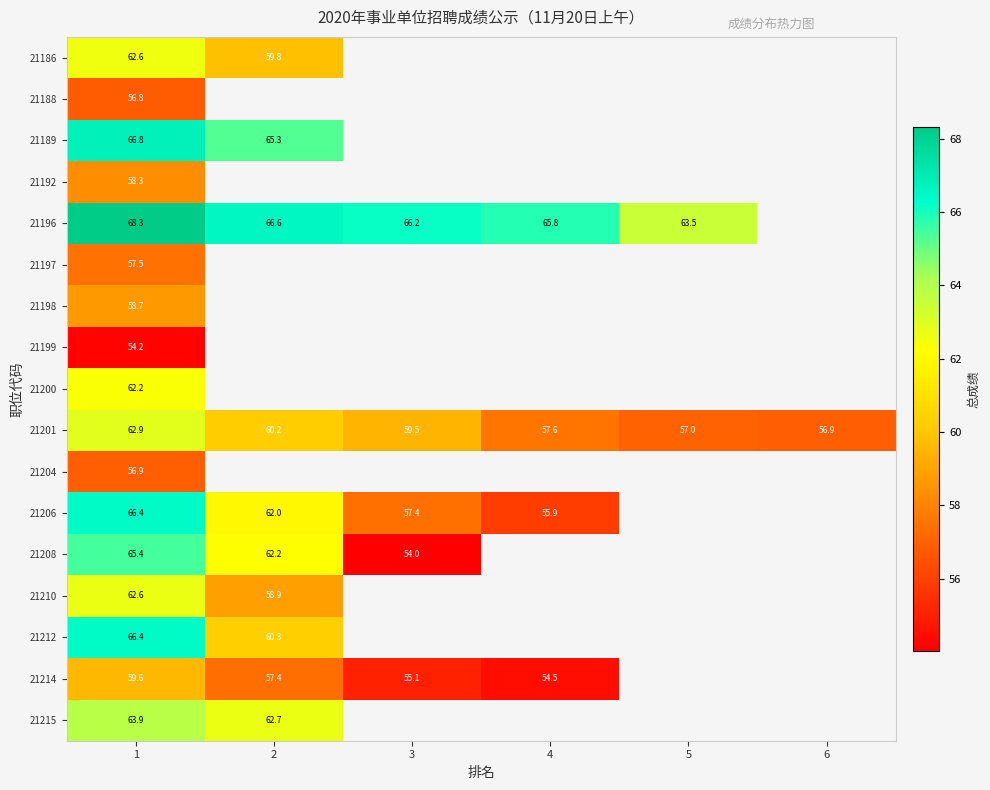

Rank the series at 1 from highest to lowest value.

21196, 21189, 21212, 21206, 21208, 21215, 21201, 21210, 21186, 21200, 21214, 21198, 21192, 21197, 21204, 21188, 21199